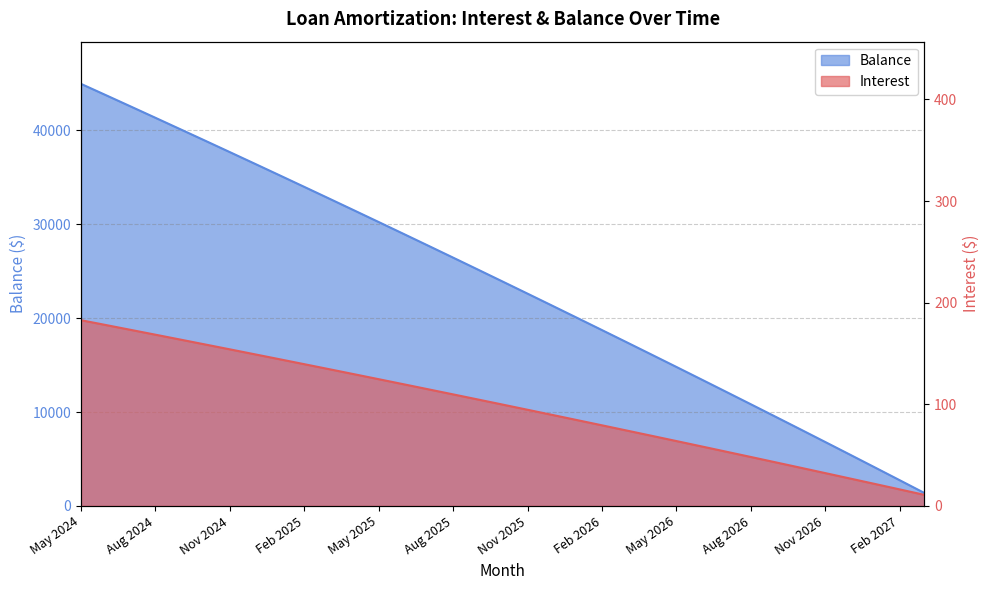

True or false: Interest and Balance cross at least once.

False